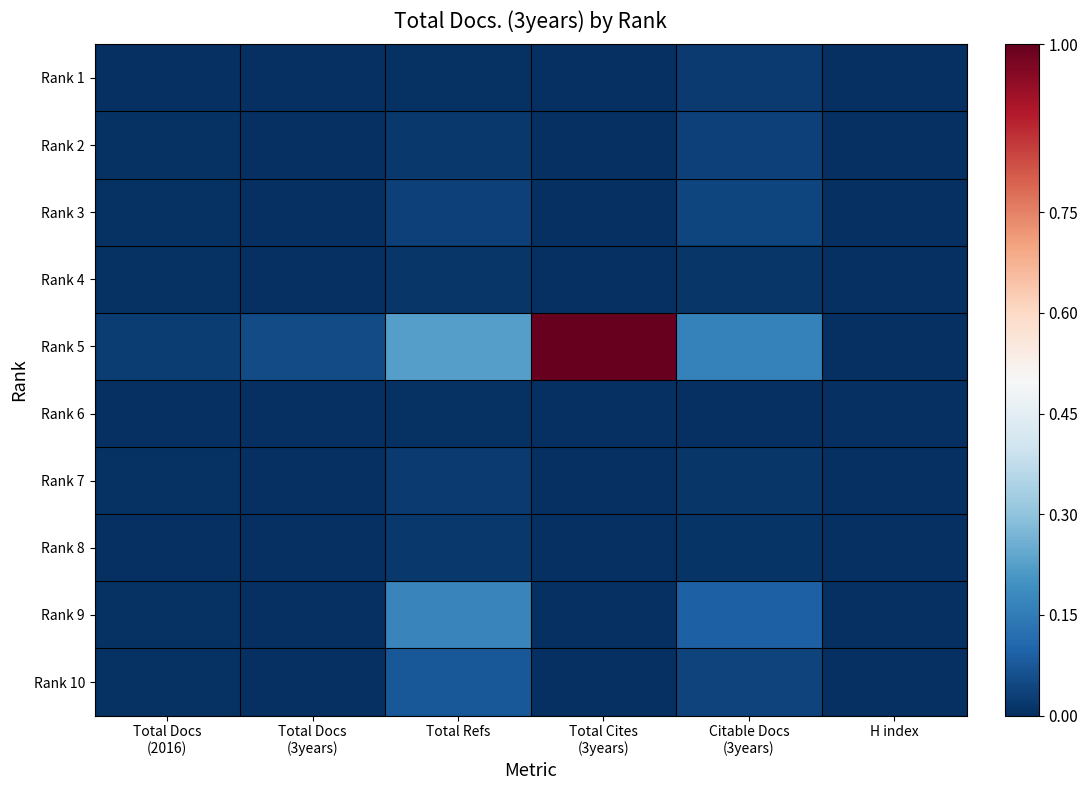

Which has a higher value, Total Docs
(3years) or Total Cites
(3years)?

Total Docs
(3years)